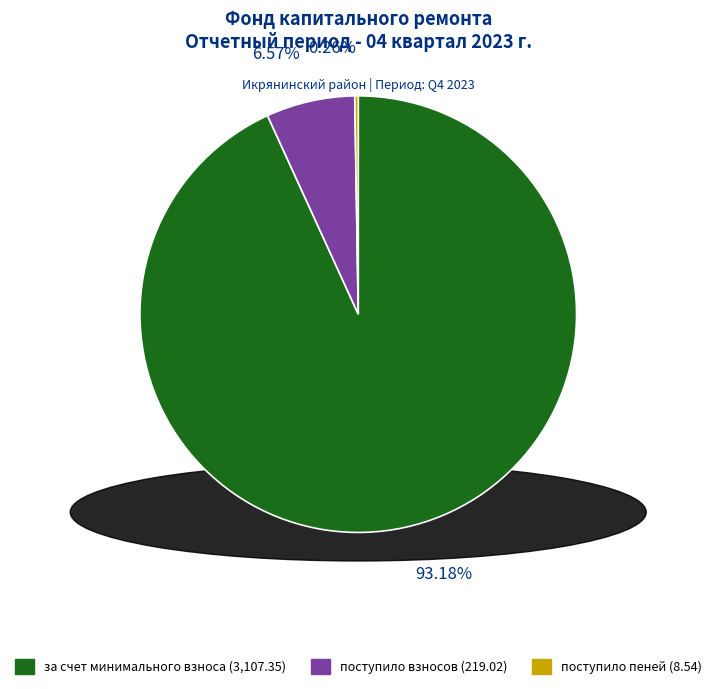

Which slice is the largest?

за счет минимального взноса